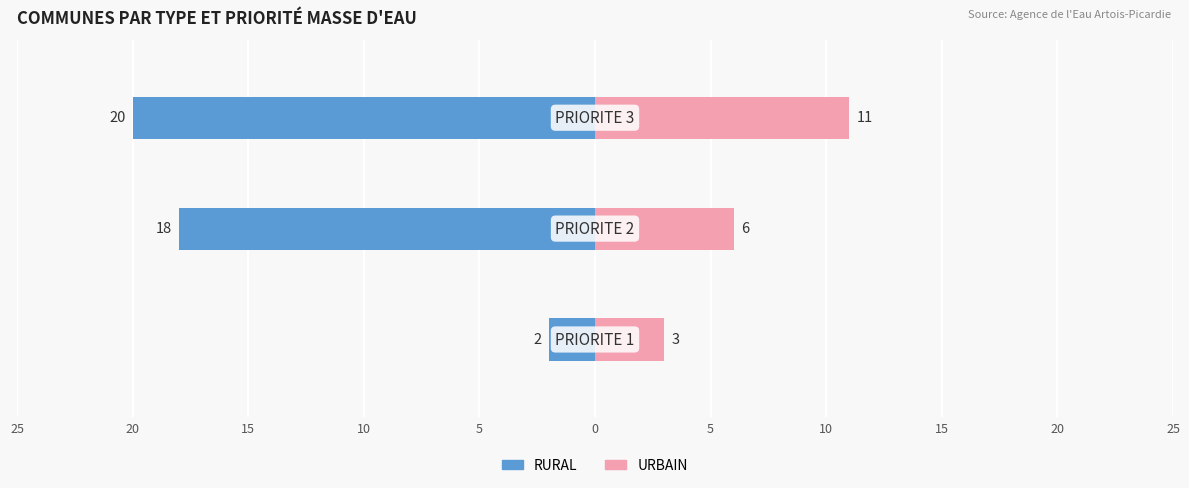

Between 10 and 15, which is larger?

10